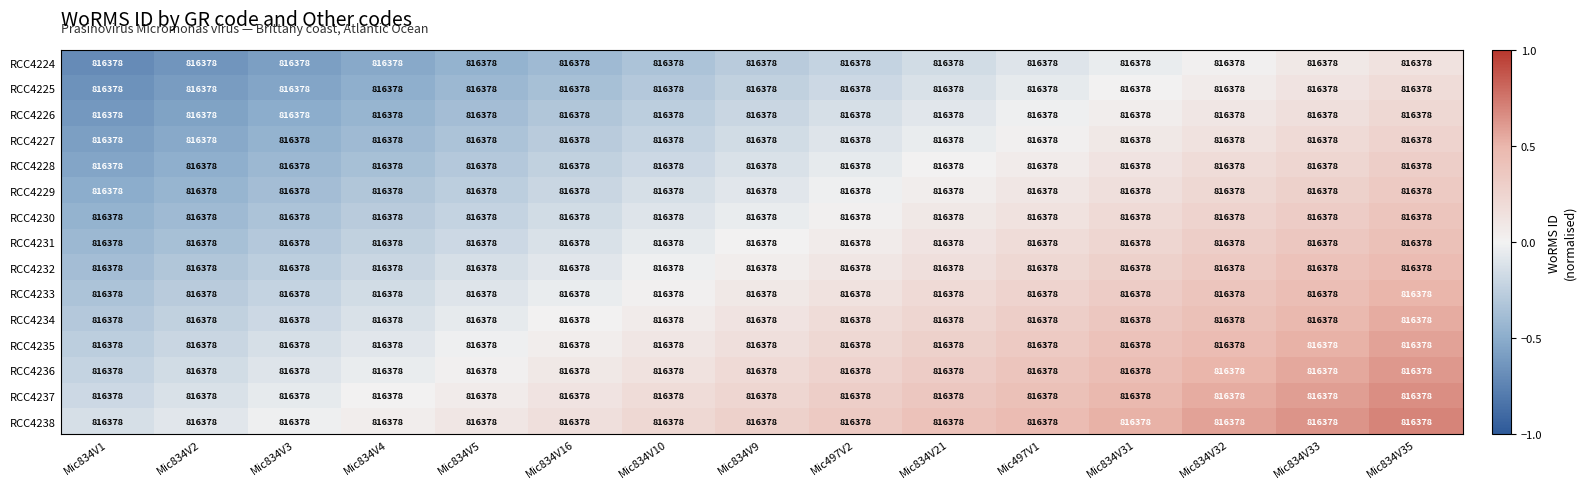

Reading right to left, transcribe all the data shown in this chart.

RCC4224: Mic834V35=816378.0	Mic834V33=816378.0	Mic834V32=816378.0	Mic834V31=816378.0	Mic497V1=816378.0	Mic834V21=816378.0	Mic497V2=816378.0	Mic834V9=816378.0	Mic834V10=816378.0	Mic834V16=816378.0	Mic834V5=816378.0	Mic834V4=816378.0	Mic834V3=816378.0	Mic834V2=816378.0	Mic834V1=816378.0
RCC4225: Mic834V35=816378.0	Mic834V33=816378.0	Mic834V32=816378.0	Mic834V31=816378.0	Mic497V1=816378.0	Mic834V21=816378.0	Mic497V2=816378.0	Mic834V9=816378.0	Mic834V10=816378.0	Mic834V16=816378.0	Mic834V5=816378.0	Mic834V4=816378.0	Mic834V3=816378.0	Mic834V2=816378.0	Mic834V1=816378.0
RCC4226: Mic834V35=816378.0	Mic834V33=816378.0	Mic834V32=816378.0	Mic834V31=816378.0	Mic497V1=816378.0	Mic834V21=816378.0	Mic497V2=816378.0	Mic834V9=816378.0	Mic834V10=816378.0	Mic834V16=816378.0	Mic834V5=816378.0	Mic834V4=816378.0	Mic834V3=816378.0	Mic834V2=816378.0	Mic834V1=816378.0
RCC4227: Mic834V35=816378.0	Mic834V33=816378.0	Mic834V32=816378.0	Mic834V31=816378.0	Mic497V1=816378.0	Mic834V21=816378.0	Mic497V2=816378.0	Mic834V9=816378.0	Mic834V10=816378.0	Mic834V16=816378.0	Mic834V5=816378.0	Mic834V4=816378.0	Mic834V3=816378.0	Mic834V2=816378.0	Mic834V1=816378.0
RCC4228: Mic834V35=816378.0	Mic834V33=816378.0	Mic834V32=816378.0	Mic834V31=816378.0	Mic497V1=816378.0	Mic834V21=816378.0	Mic497V2=816378.0	Mic834V9=816378.0	Mic834V10=816378.0	Mic834V16=816378.0	Mic834V5=816378.0	Mic834V4=816378.0	Mic834V3=816378.0	Mic834V2=816378.0	Mic834V1=816378.0
RCC4229: Mic834V35=816378.0	Mic834V33=816378.0	Mic834V32=816378.0	Mic834V31=816378.0	Mic497V1=816378.0	Mic834V21=816378.0	Mic497V2=816378.0	Mic834V9=816378.0	Mic834V10=816378.0	Mic834V16=816378.0	Mic834V5=816378.0	Mic834V4=816378.0	Mic834V3=816378.0	Mic834V2=816378.0	Mic834V1=816378.0
RCC4230: Mic834V35=816378.0	Mic834V33=816378.0	Mic834V32=816378.0	Mic834V31=816378.0	Mic497V1=816378.0	Mic834V21=816378.0	Mic497V2=816378.0	Mic834V9=816378.0	Mic834V10=816378.0	Mic834V16=816378.0	Mic834V5=816378.0	Mic834V4=816378.0	Mic834V3=816378.0	Mic834V2=816378.0	Mic834V1=816378.0
RCC4231: Mic834V35=816378.0	Mic834V33=816378.0	Mic834V32=816378.0	Mic834V31=816378.0	Mic497V1=816378.0	Mic834V21=816378.0	Mic497V2=816378.0	Mic834V9=816378.0	Mic834V10=816378.0	Mic834V16=816378.0	Mic834V5=816378.0	Mic834V4=816378.0	Mic834V3=816378.0	Mic834V2=816378.0	Mic834V1=816378.0
RCC4232: Mic834V35=816378.0	Mic834V33=816378.0	Mic834V32=816378.0	Mic834V31=816378.0	Mic497V1=816378.0	Mic834V21=816378.0	Mic497V2=816378.0	Mic834V9=816378.0	Mic834V10=816378.0	Mic834V16=816378.0	Mic834V5=816378.0	Mic834V4=816378.0	Mic834V3=816378.0	Mic834V2=816378.0	Mic834V1=816378.0
RCC4233: Mic834V35=816378.0	Mic834V33=816378.0	Mic834V32=816378.0	Mic834V31=816378.0	Mic497V1=816378.0	Mic834V21=816378.0	Mic497V2=816378.0	Mic834V9=816378.0	Mic834V10=816378.0	Mic834V16=816378.0	Mic834V5=816378.0	Mic834V4=816378.0	Mic834V3=816378.0	Mic834V2=816378.0	Mic834V1=816378.0
RCC4234: Mic834V35=816378.0	Mic834V33=816378.0	Mic834V32=816378.0	Mic834V31=816378.0	Mic497V1=816378.0	Mic834V21=816378.0	Mic497V2=816378.0	Mic834V9=816378.0	Mic834V10=816378.0	Mic834V16=816378.0	Mic834V5=816378.0	Mic834V4=816378.0	Mic834V3=816378.0	Mic834V2=816378.0	Mic834V1=816378.0
RCC4235: Mic834V35=816378.0	Mic834V33=816378.0	Mic834V32=816378.0	Mic834V31=816378.0	Mic497V1=816378.0	Mic834V21=816378.0	Mic497V2=816378.0	Mic834V9=816378.0	Mic834V10=816378.0	Mic834V16=816378.0	Mic834V5=816378.0	Mic834V4=816378.0	Mic834V3=816378.0	Mic834V2=816378.0	Mic834V1=816378.0
RCC4236: Mic834V35=816378.0	Mic834V33=816378.0	Mic834V32=816378.0	Mic834V31=816378.0	Mic497V1=816378.0	Mic834V21=816378.0	Mic497V2=816378.0	Mic834V9=816378.0	Mic834V10=816378.0	Mic834V16=816378.0	Mic834V5=816378.0	Mic834V4=816378.0	Mic834V3=816378.0	Mic834V2=816378.0	Mic834V1=816378.0
RCC4237: Mic834V35=816378.0	Mic834V33=816378.0	Mic834V32=816378.0	Mic834V31=816378.0	Mic497V1=816378.0	Mic834V21=816378.0	Mic497V2=816378.0	Mic834V9=816378.0	Mic834V10=816378.0	Mic834V16=816378.0	Mic834V5=816378.0	Mic834V4=816378.0	Mic834V3=816378.0	Mic834V2=816378.0	Mic834V1=816378.0
RCC4238: Mic834V35=816378.0	Mic834V33=816378.0	Mic834V32=816378.0	Mic834V31=816378.0	Mic497V1=816378.0	Mic834V21=816378.0	Mic497V2=816378.0	Mic834V9=816378.0	Mic834V10=816378.0	Mic834V16=816378.0	Mic834V5=816378.0	Mic834V4=816378.0	Mic834V3=816378.0	Mic834V2=816378.0	Mic834V1=816378.0